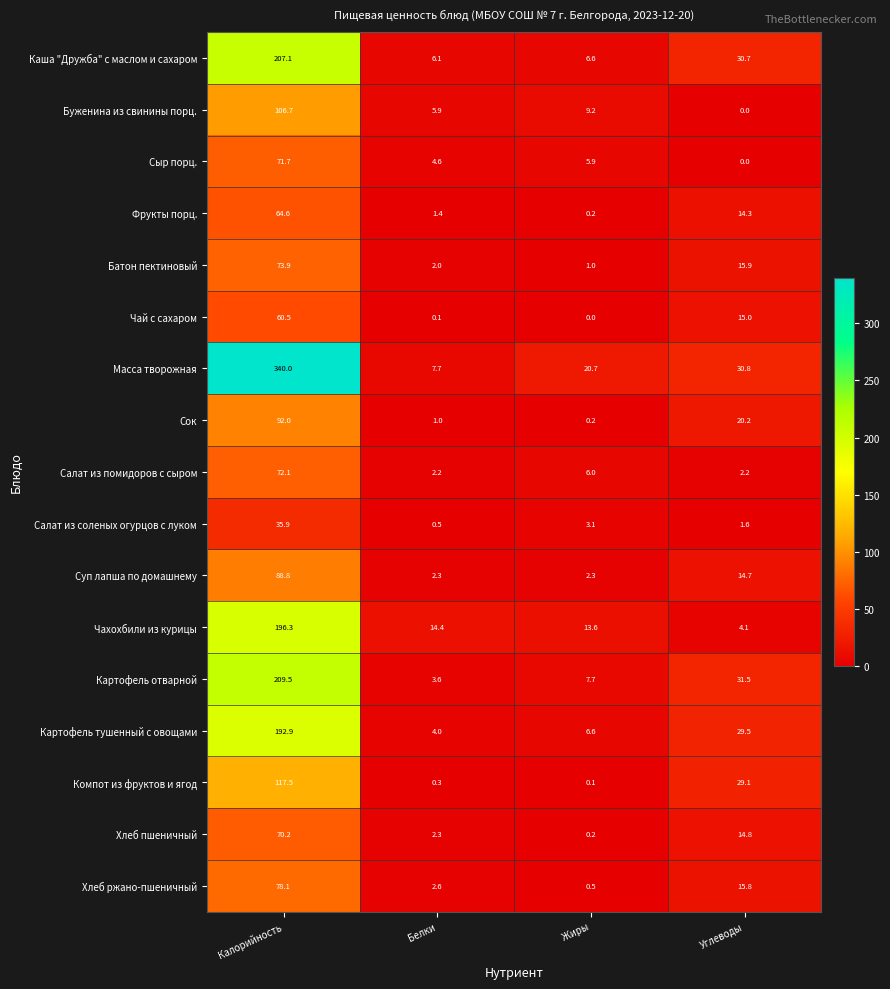

At how many categories does at least one series exceed 321?

1